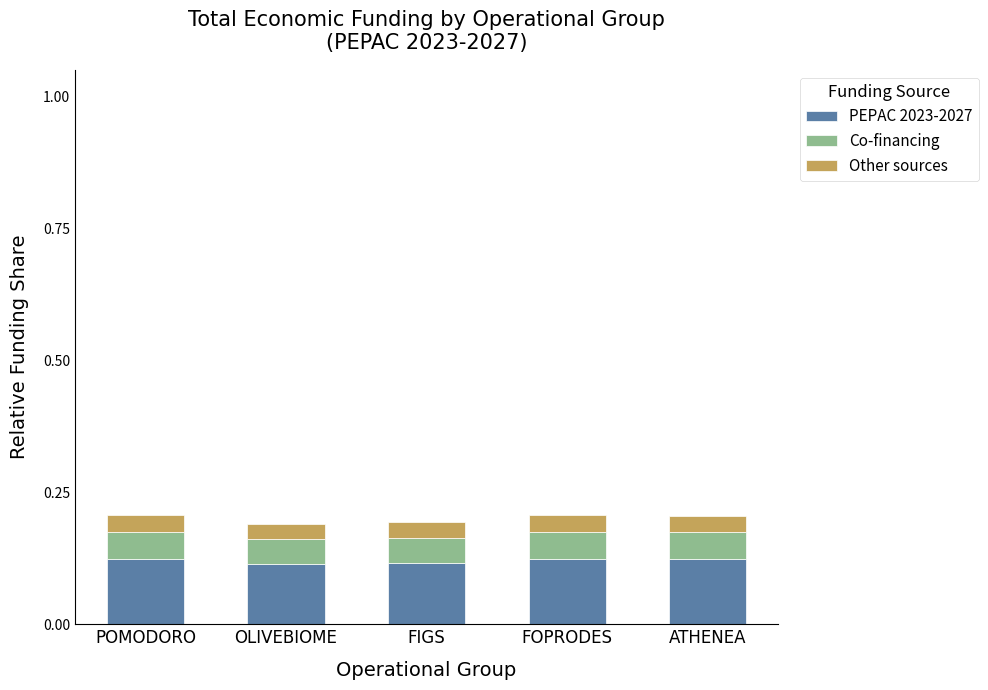

What is the sum of all PEPAC 2023-2027 values?

0.6